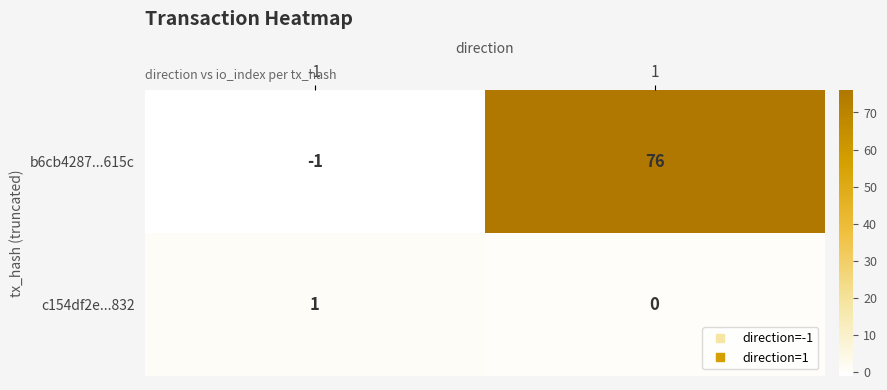

Reading left to right, extract all data points from this chart.

b6cb4287...615c: -1=-1	1=76
c154df2e...832: -1=1	1=0